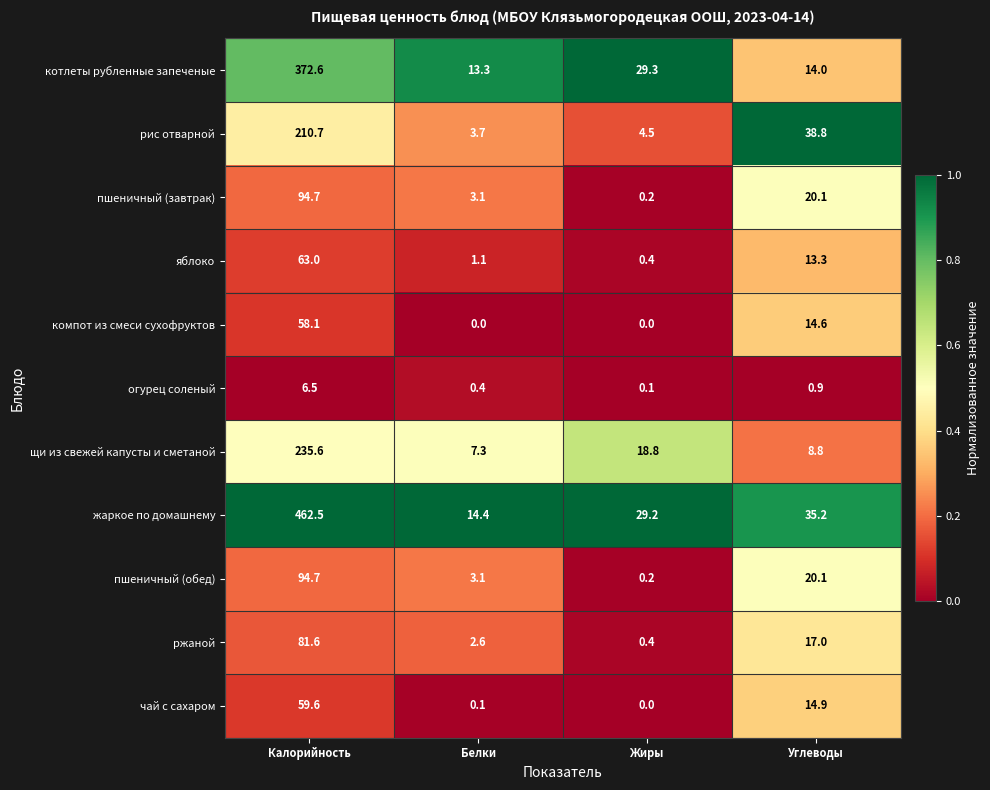

At which category is the sum across all series the highest?

Калорийность